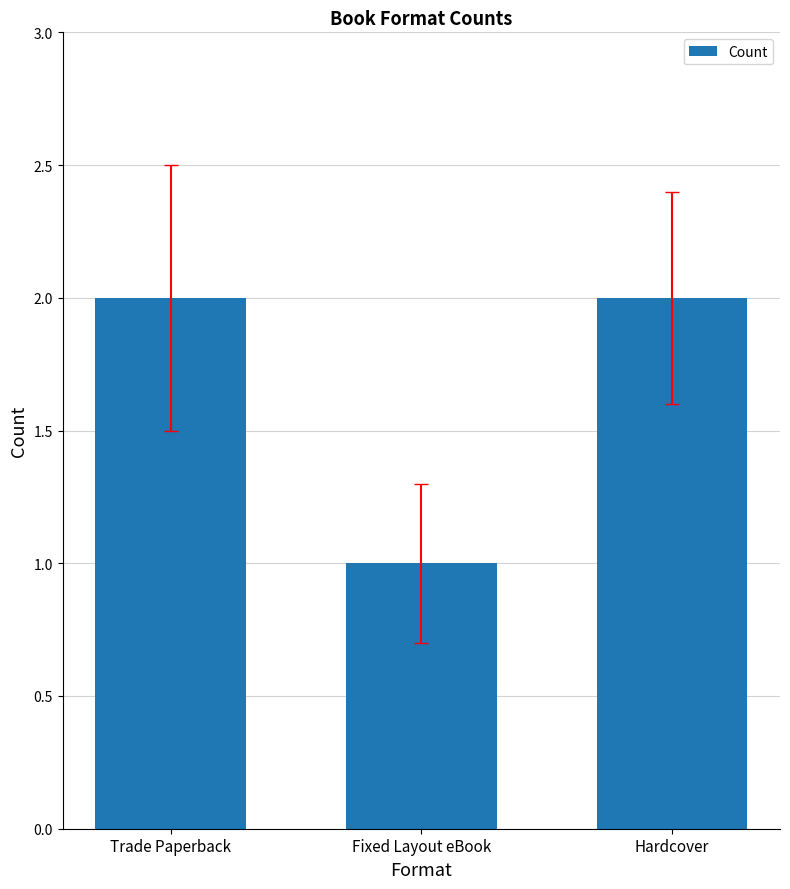

Reading left to right, extract all data points from this chart.

Trade Paperback=2	Fixed Layout eBook=1	Hardcover=2